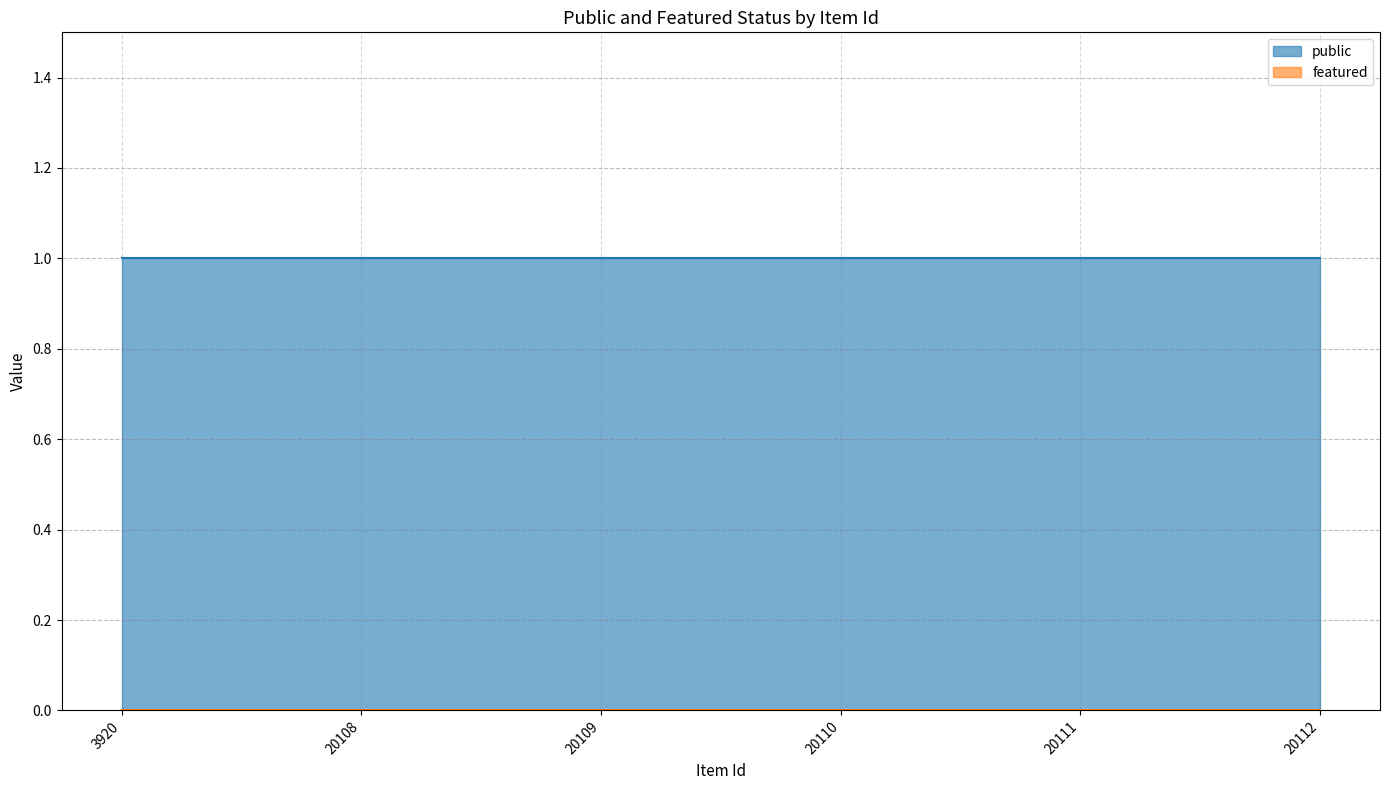

Is the value of public at 3920 greater than the value of featured at 20108?

Yes